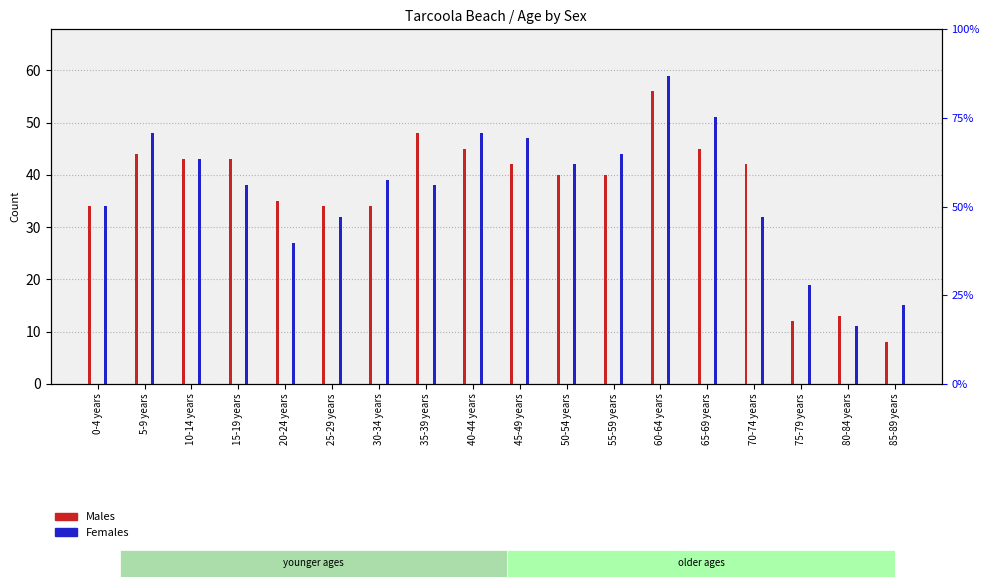

Rank the series at 40-44 years from lowest to highest value.

Males, Females